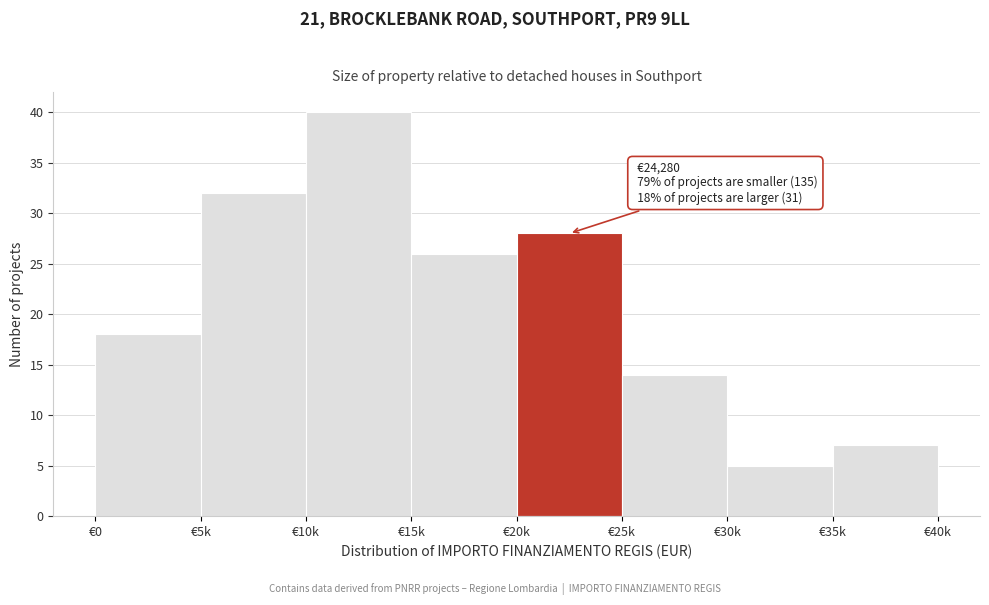

Reading left to right, list all the values displayed in this chart.

€0=18	€5k=32	€10k=40	€15k=26	€20k=28	€25k=14	€30k=5	€35k=7